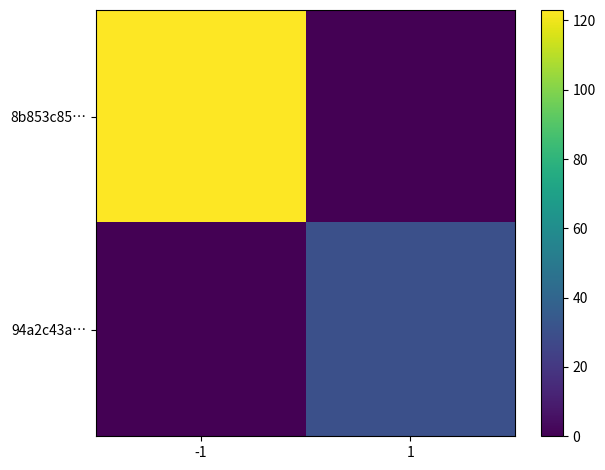

Rank the series at -1 from lowest to highest value.

94a2c43a…, 8b853c85…